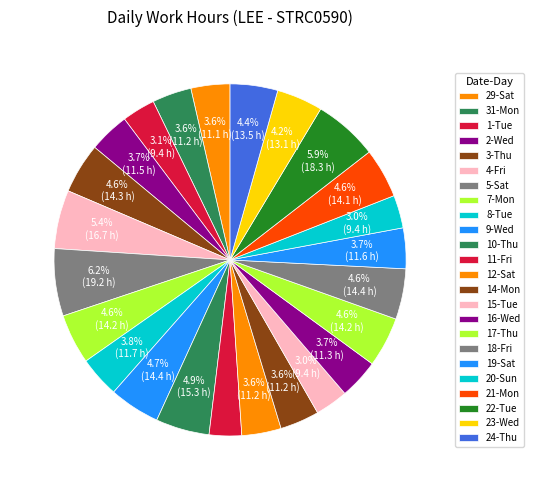

To the nearest percent, what is the combined percentage of 12-Sat and 8-Tue?

7%